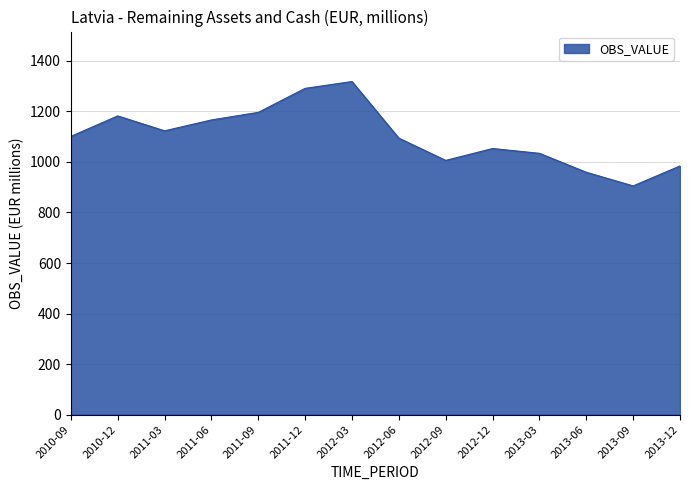

What value does the data have at 2011-12?

1291